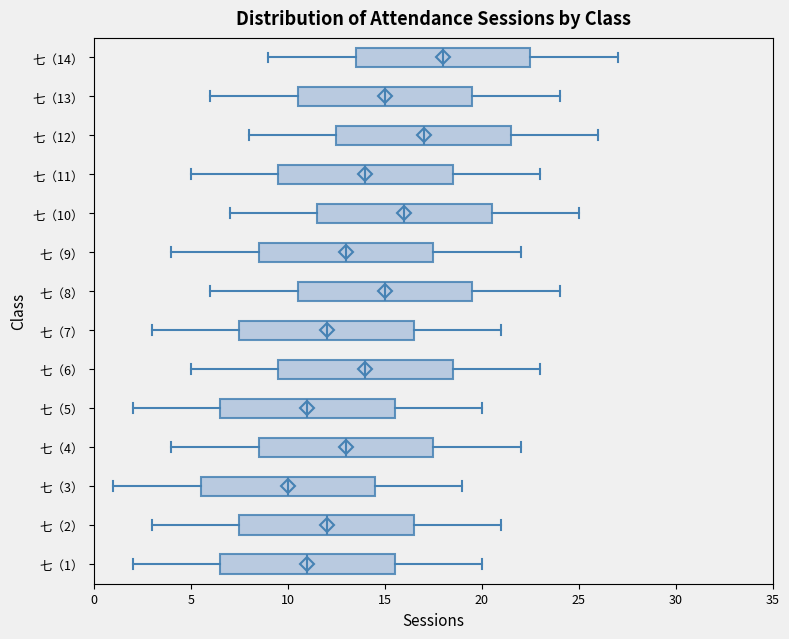

Where does the median line of the box for 七（10） sit on the x-axis? The values are not printed on the chart, so give them approximately, as read against the axis.

16.0